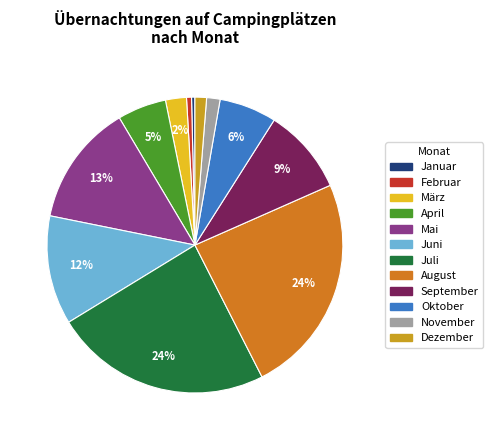

Which category has the biggest portion of the pie?

August